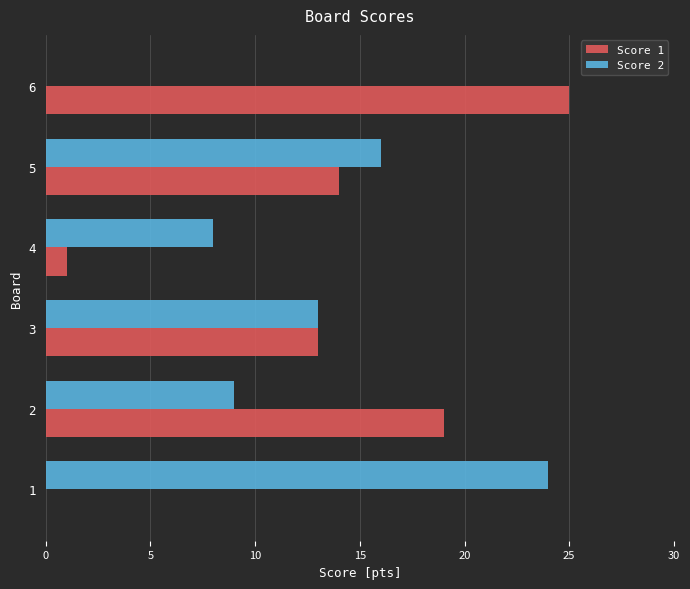

Is the value of Score 2 at 1 greater than the value of Score 1 at 5?

Yes